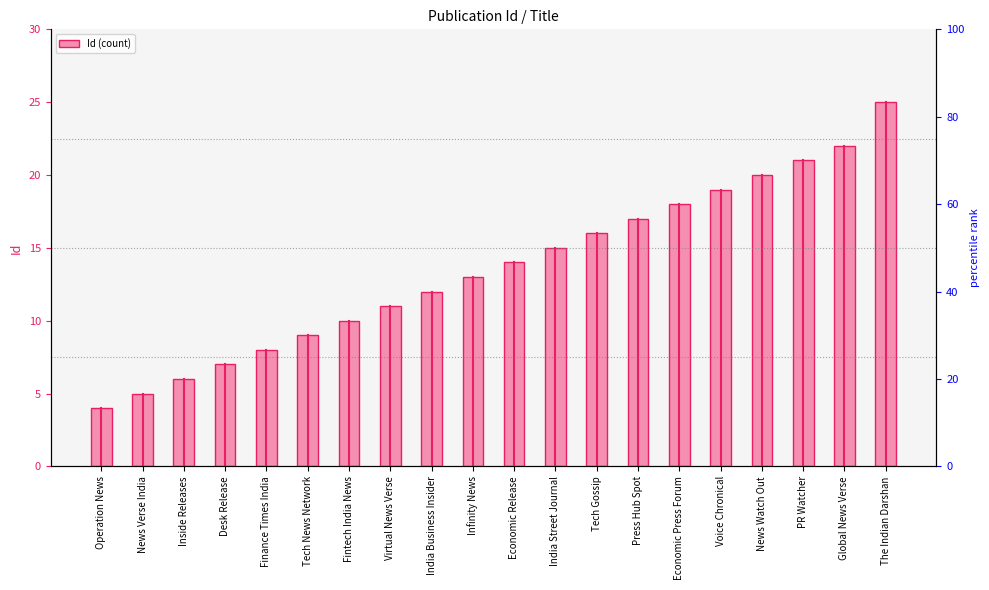

The value at Desk Release is 3. True or false?

False